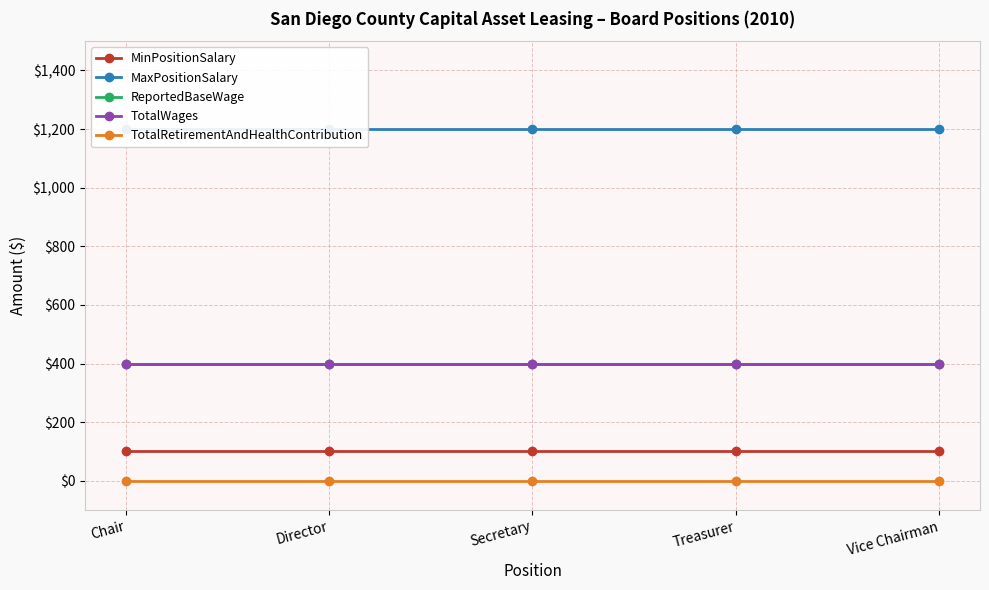

Which series has the largest total across all categories?

MaxPositionSalary